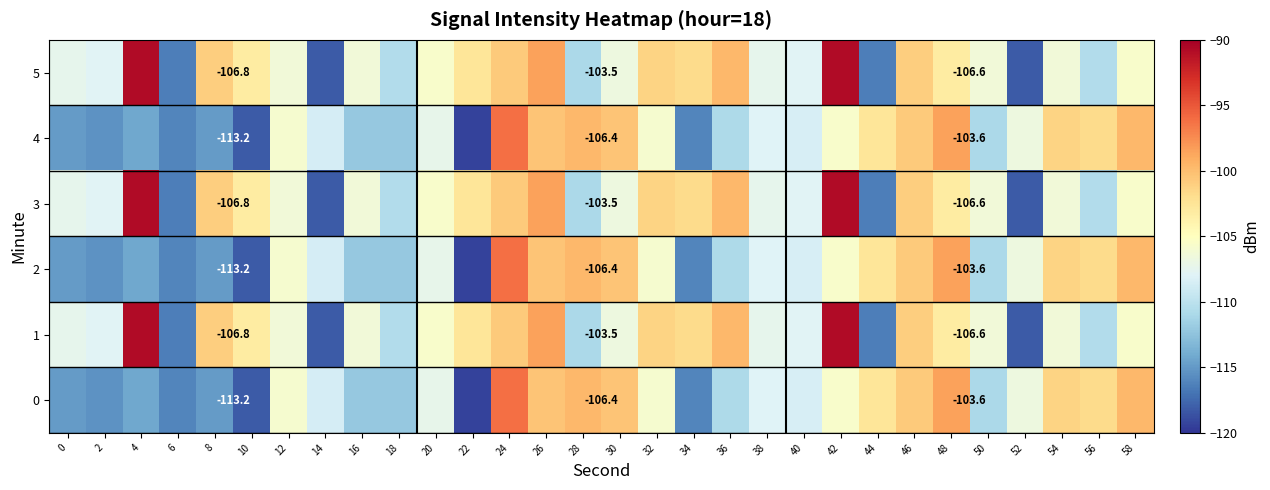

Which has a higher value, 18 or 12?

12